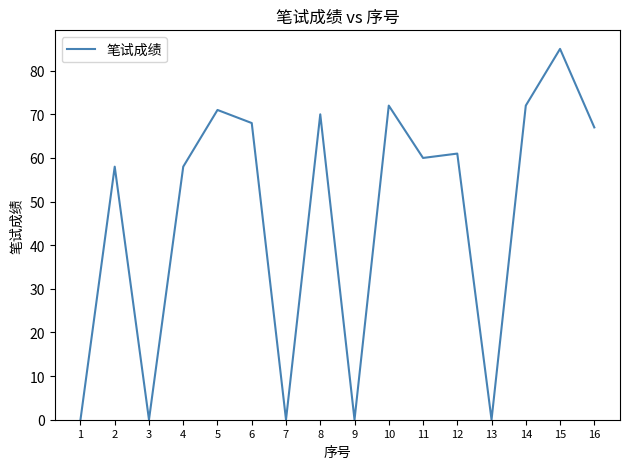

What is the difference between the maximum and minimum values?

85